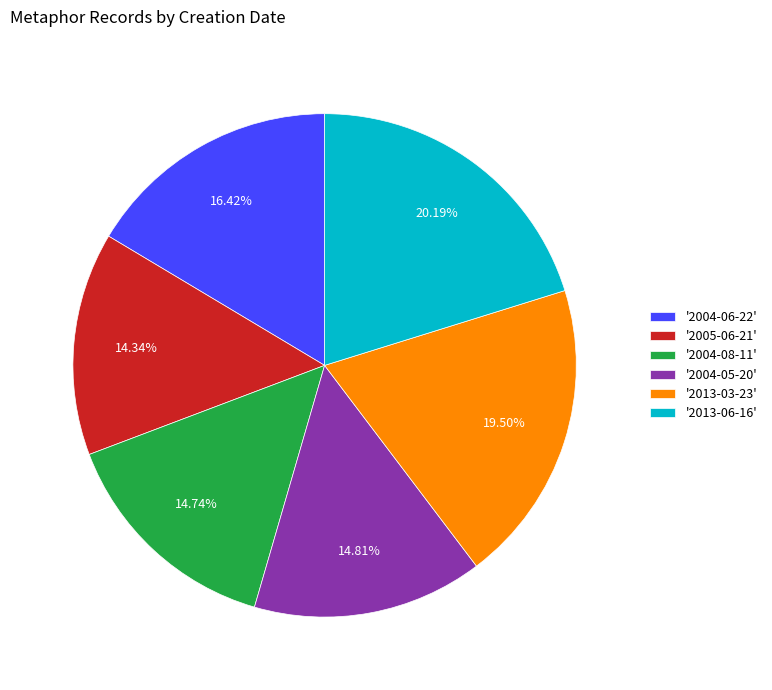

Do '2005-06-21' and '2004-06-22' together represent more than half of the pie?

No